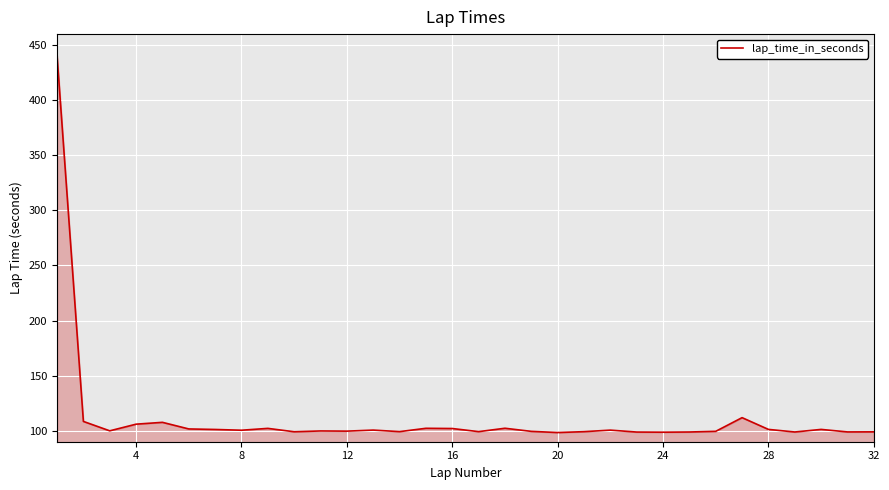

What is the difference between the maximum and minimum values?

342.2